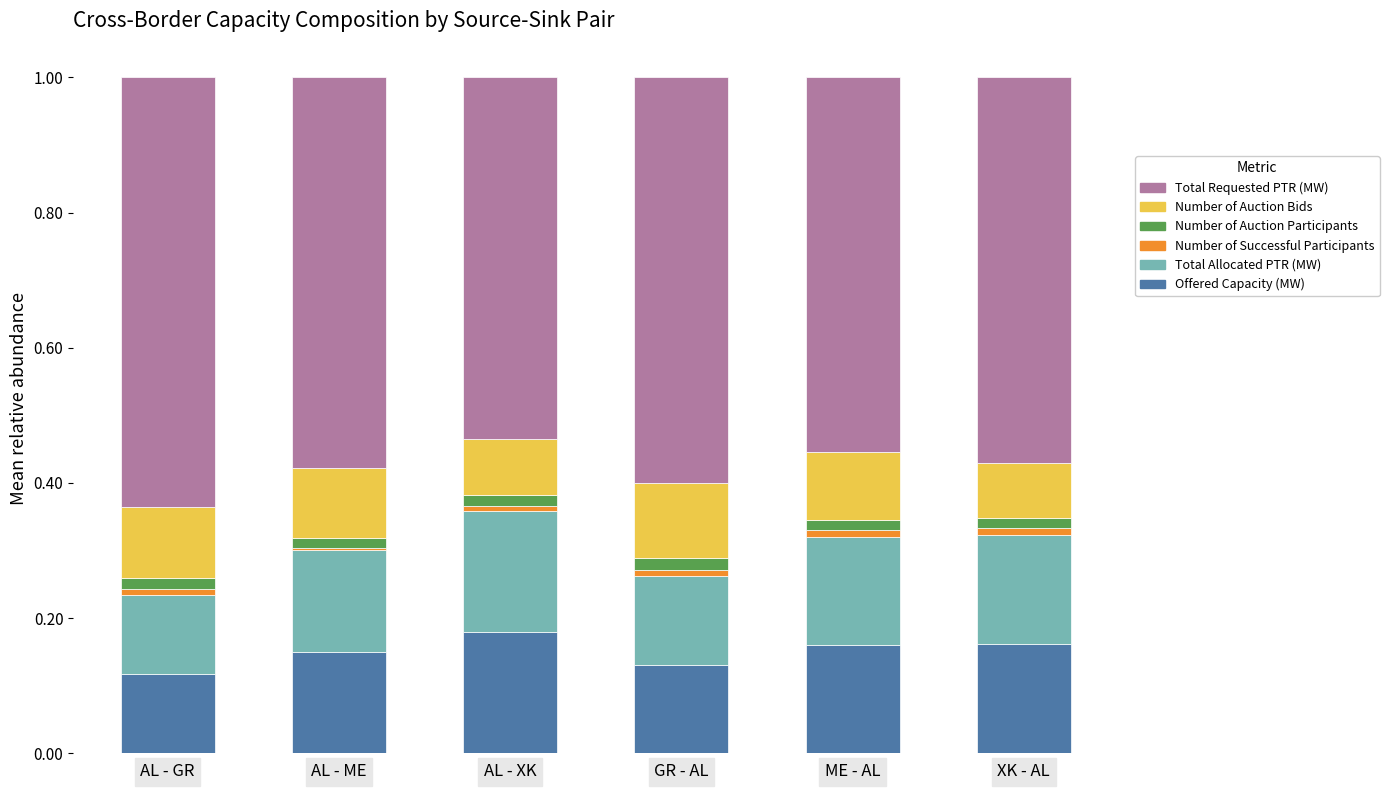

The value of Offered Capacity (MW) at GR - AL is 0.1. True or false?

True